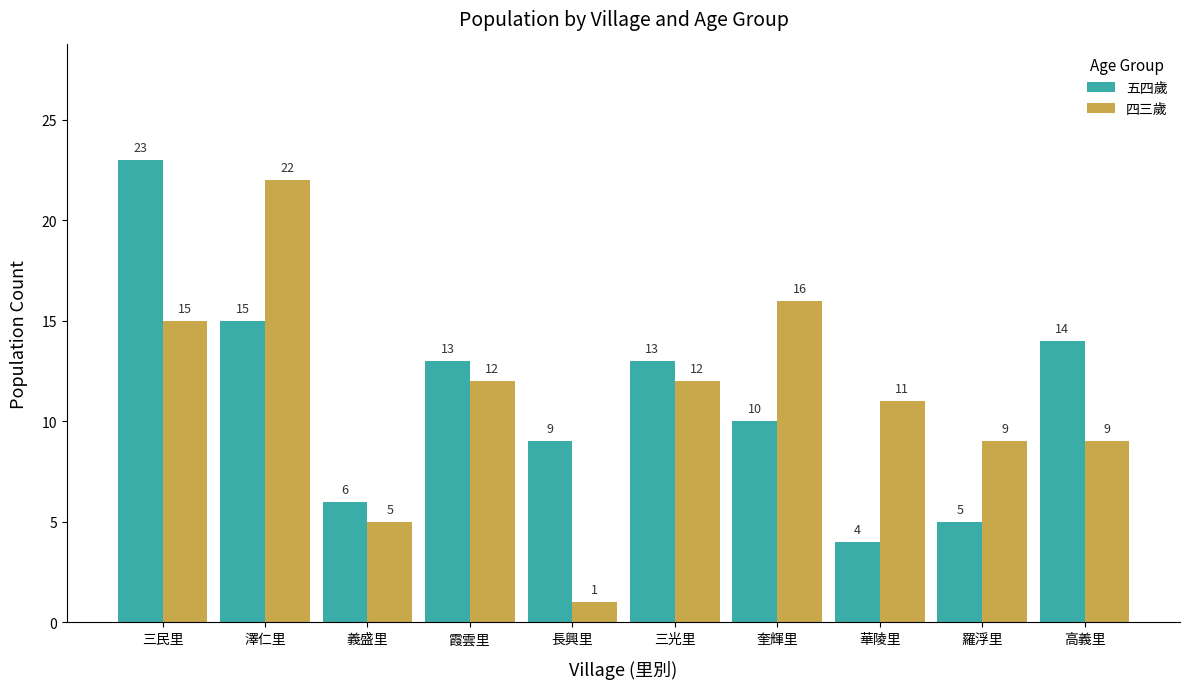

True or false: 四三歲 has a value of 12 at 霞雲里.

True